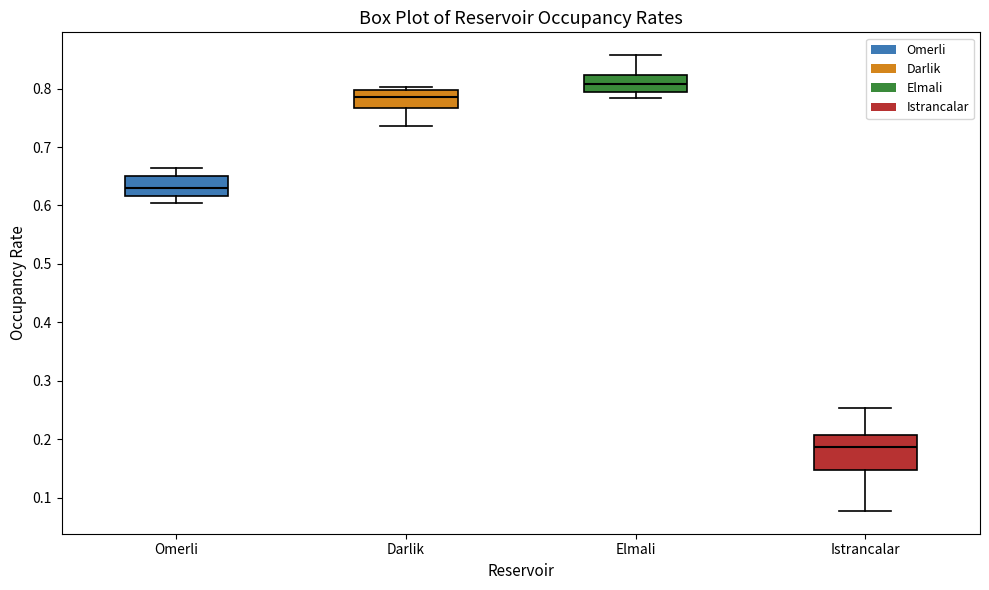

Which box's median line is the highest?

Elmali